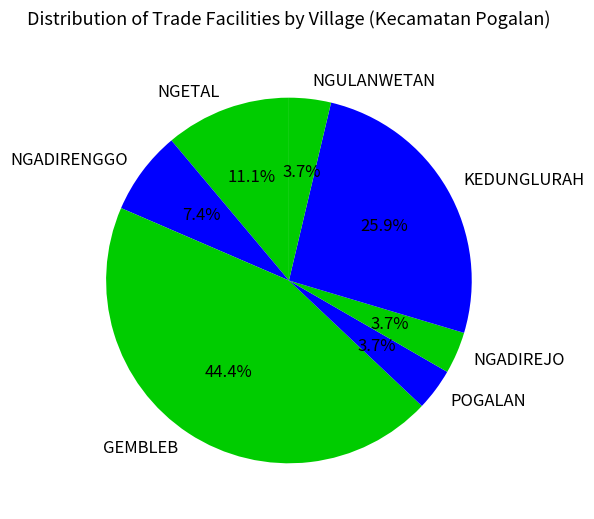

What is the total percentage of NGULANWETAN and KEDUNGLURAH?

29.6%